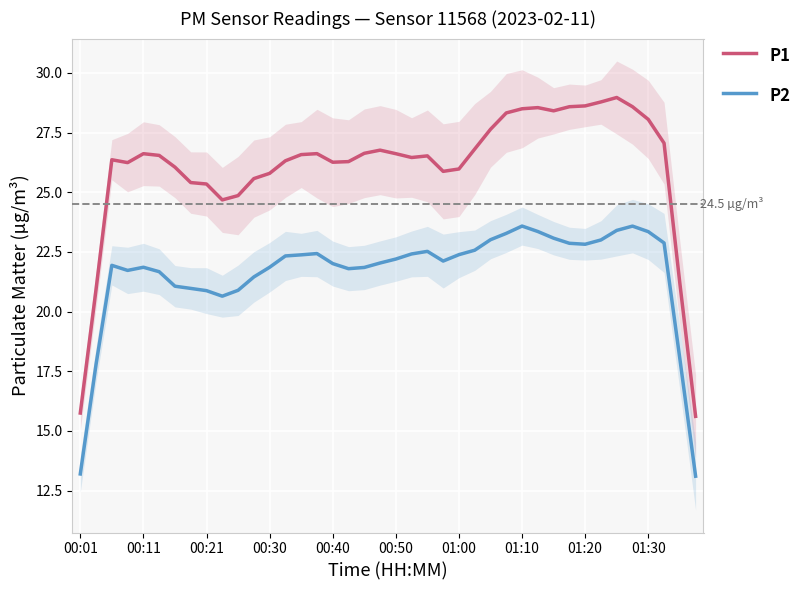

Between 00:01 and 00:50, which series saw the biggest shift?

P1